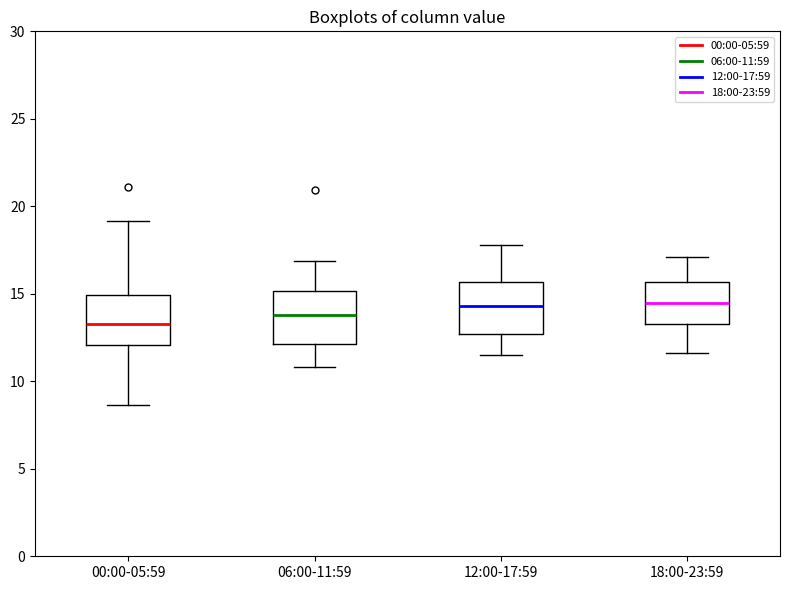

Where does the lower whisker of the box for 00:00-05:59 end on the y-axis? The values are not printed on the chart, so give them approximately, as read against the axis.

8.5